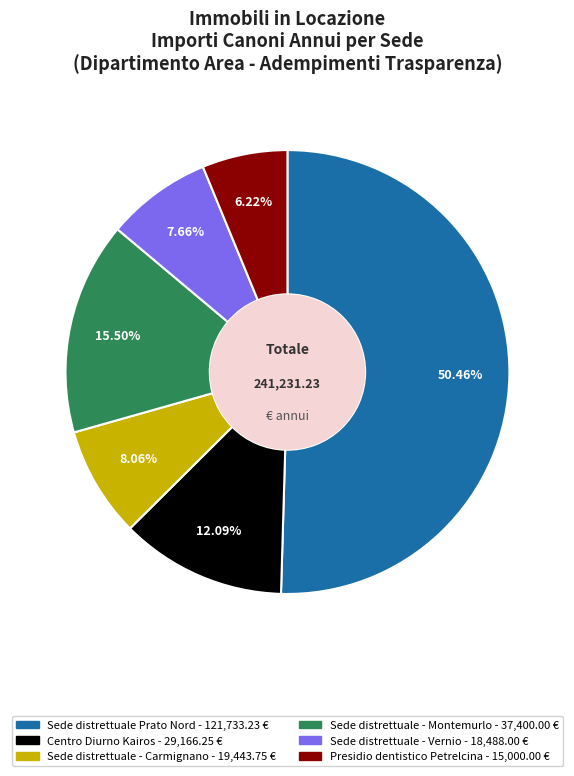

What is the smallest slice in the pie chart?

Presidio dentistico Petrelcina